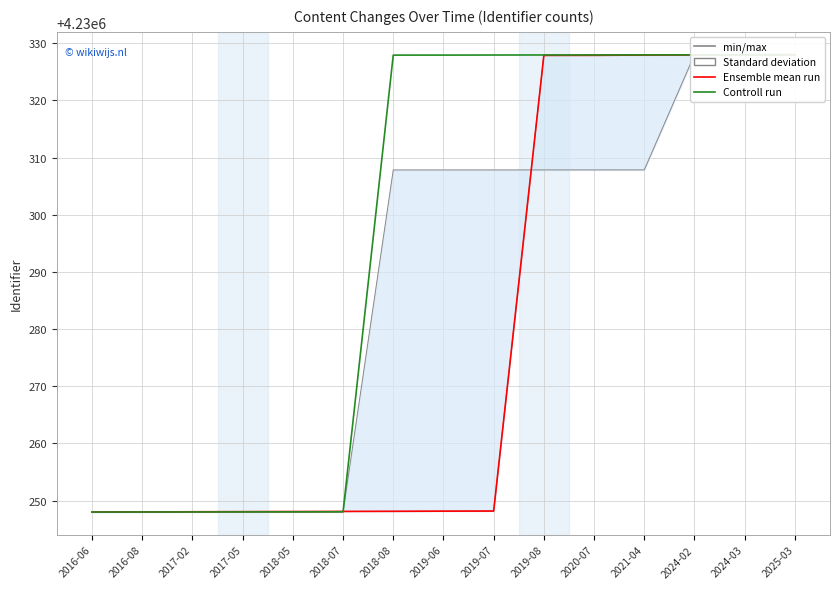

Does the chart display data point markers on the line(s)?

No